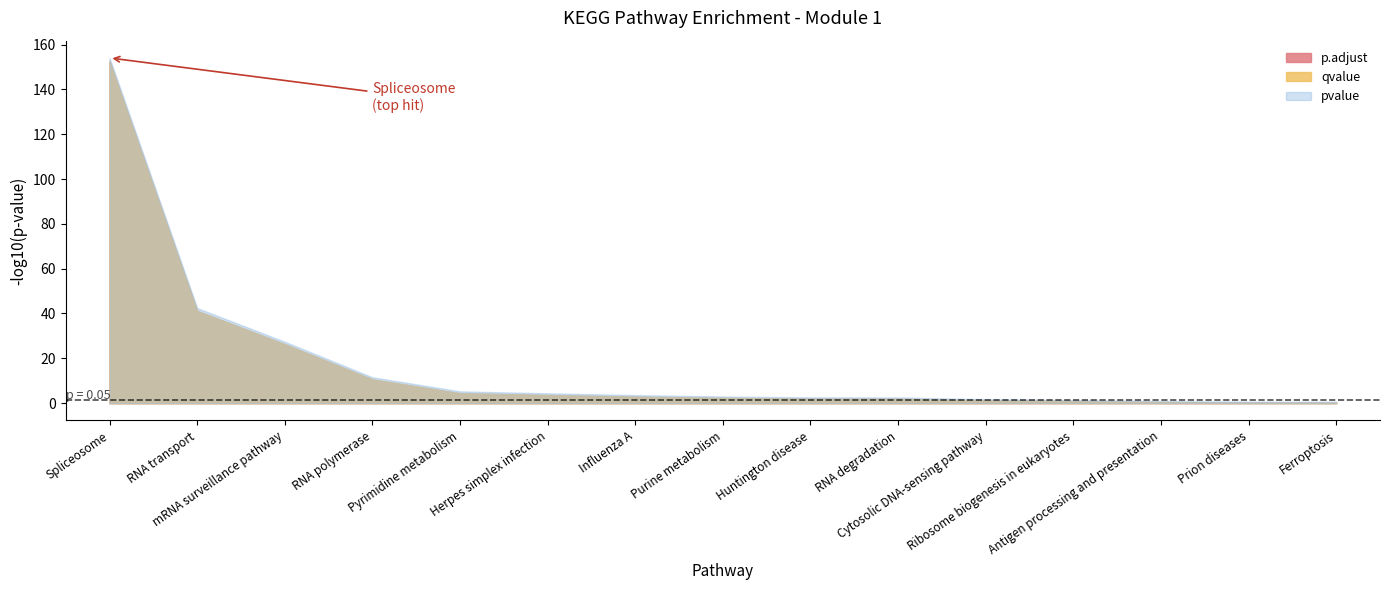

Which series has the largest range (max minus min)?

pvalue